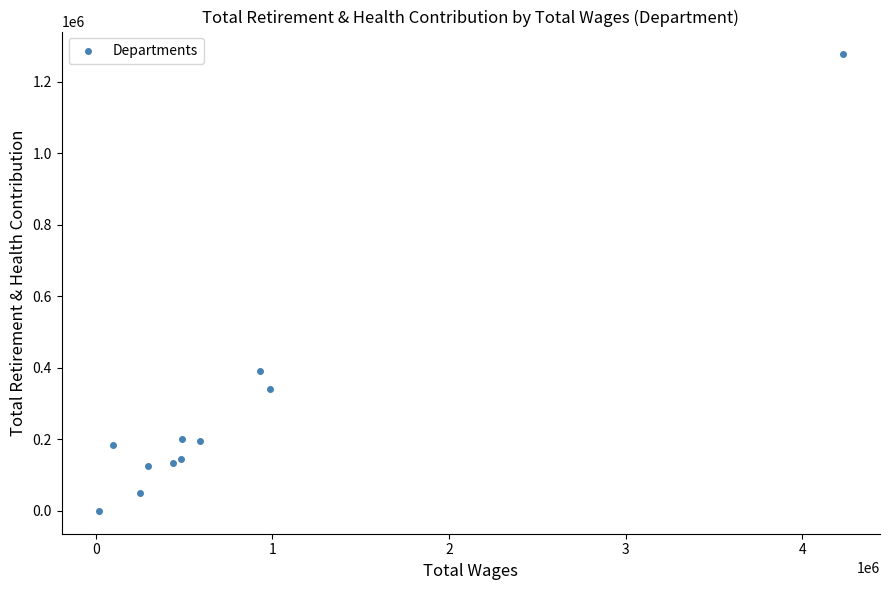

What Y value in the scatter plot is closest to 638171?

391719